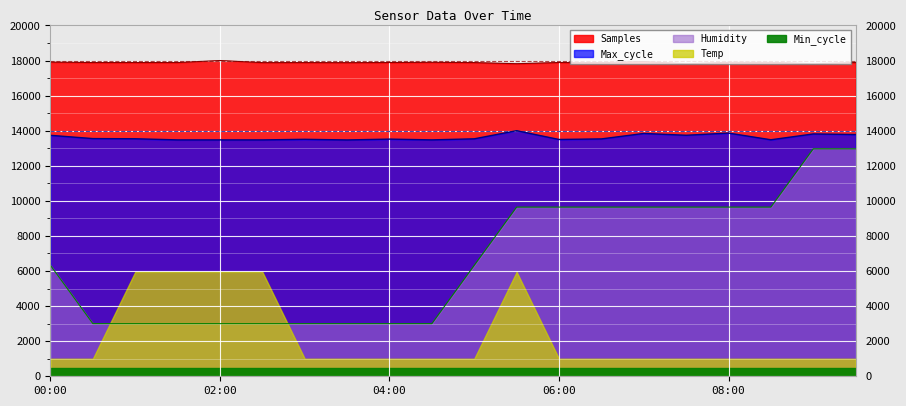

At how many categories does at least one series exceed 12935?

20